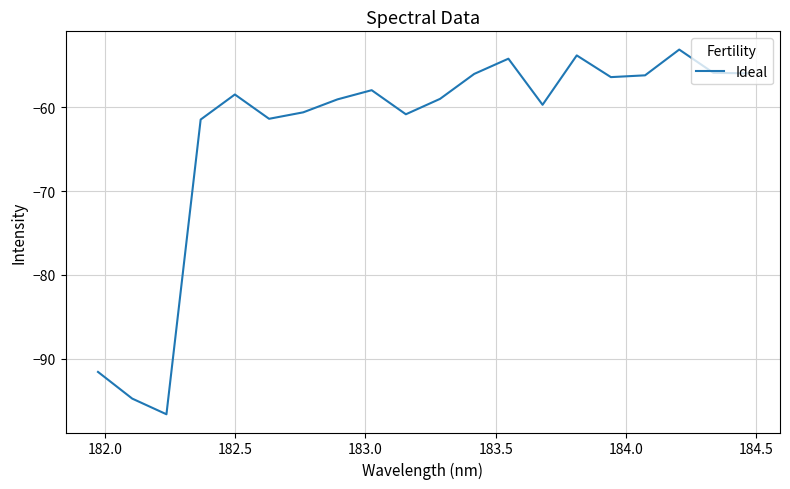

Count the number of data series in this chart.

1